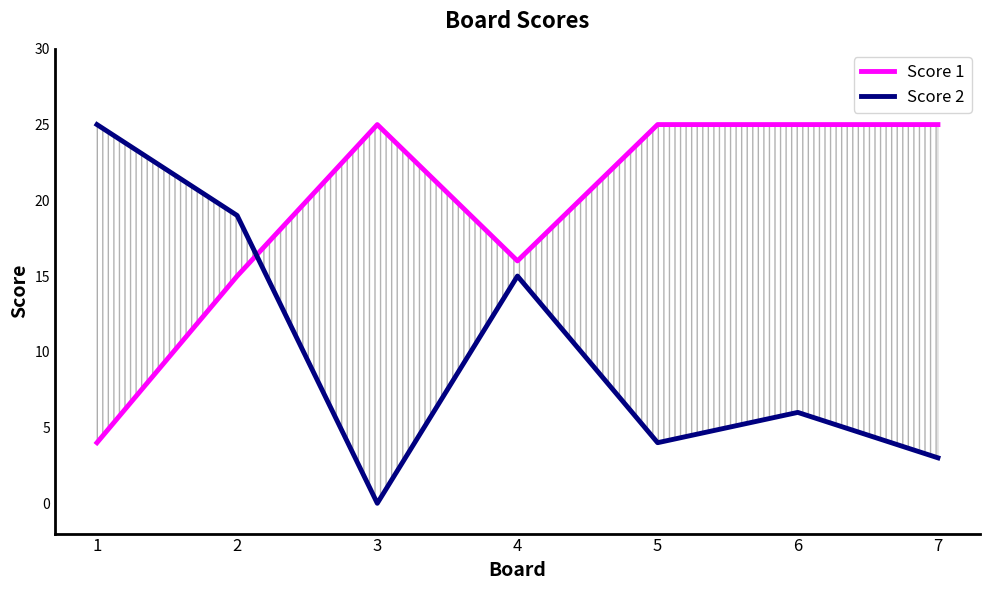

At 1, list the series in order from largest to smallest.

Score 2, Score 1